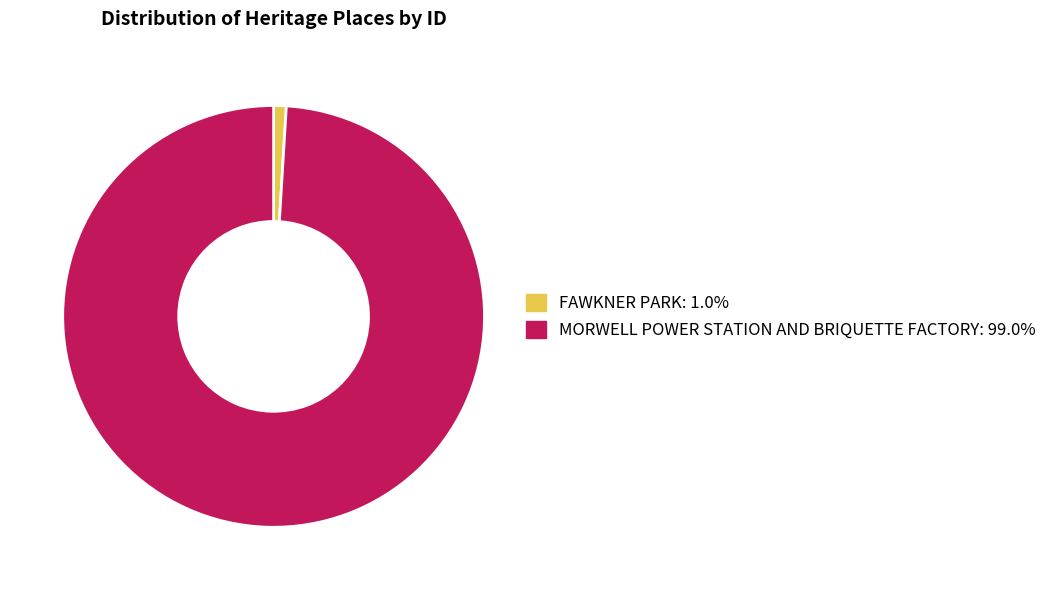

Rank the categories by value from lowest to highest.

FAWKNER PARK, MORWELL POWER STATION AND BRIQUETTE FACTORY